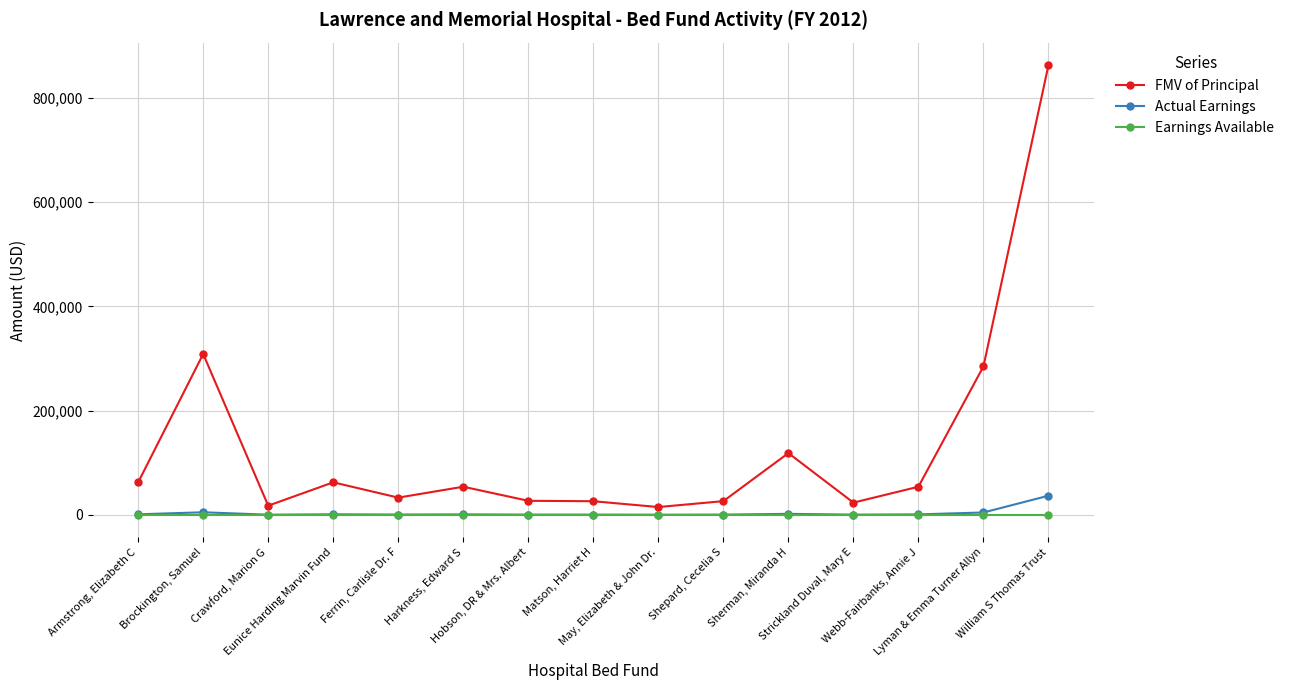

What are all the series names shown in the legend?

FMV of Principal, Actual Earnings, Earnings Available